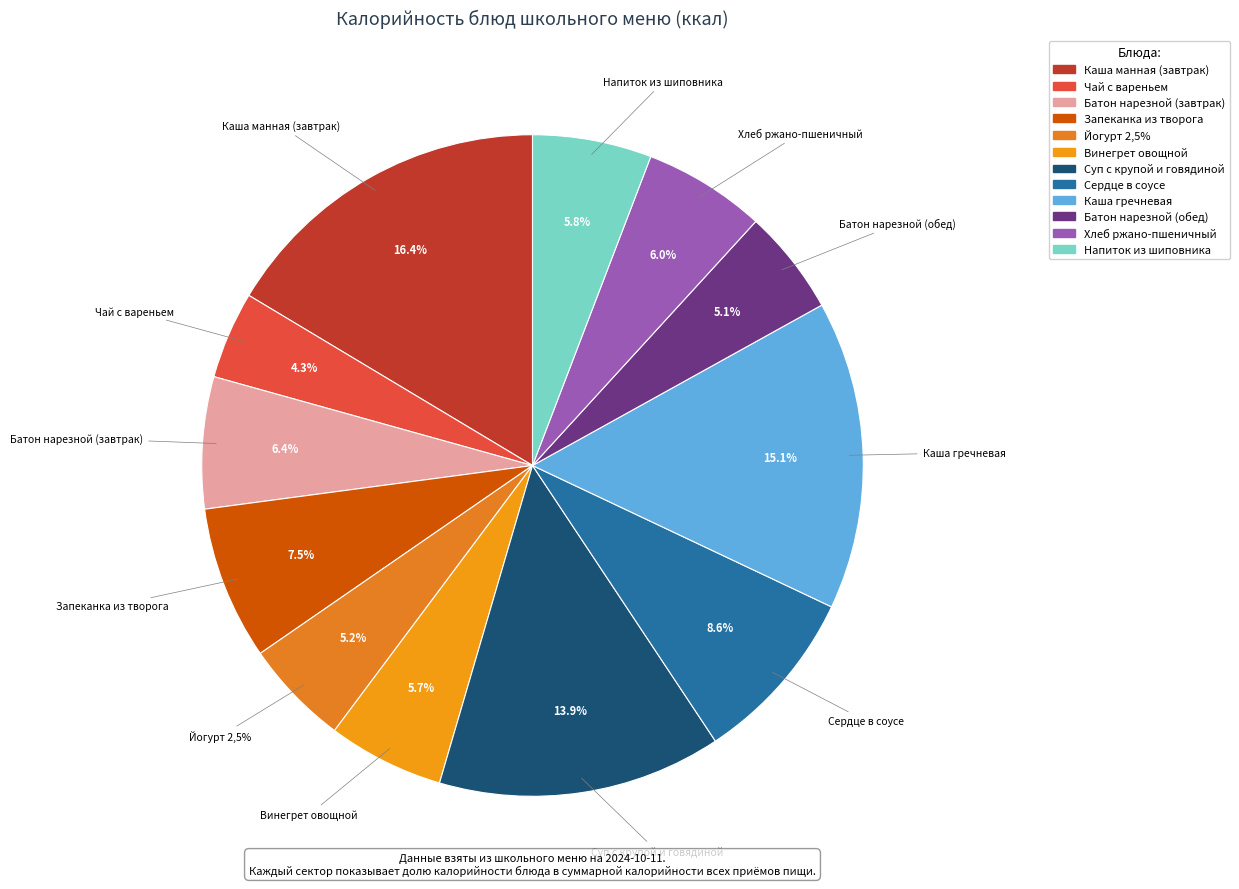

To the nearest percent, what is the difference between the largest and smallest slice percentages?

12%